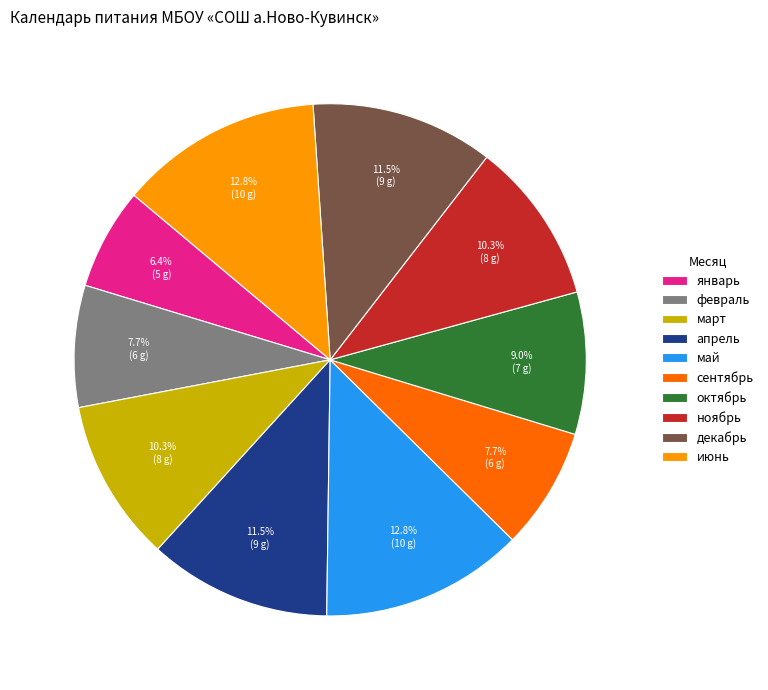

To the nearest percent, what is the difference between the largest and smallest slice percentages?

6%